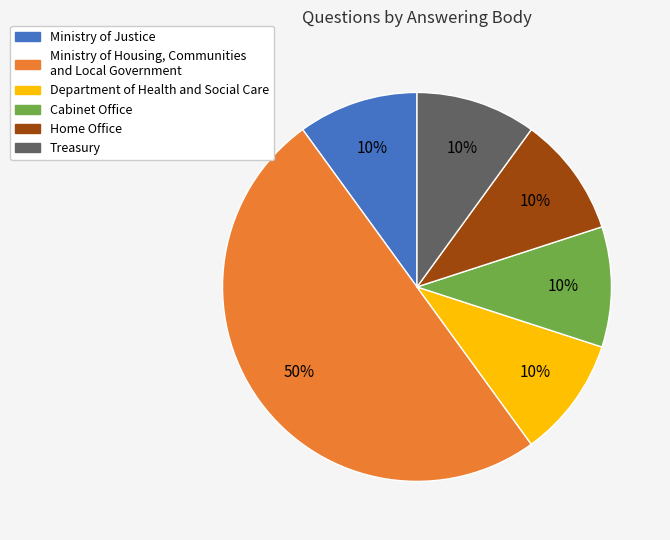

What is the ratio of the value at Treasury to the value at Home Office?

1.0